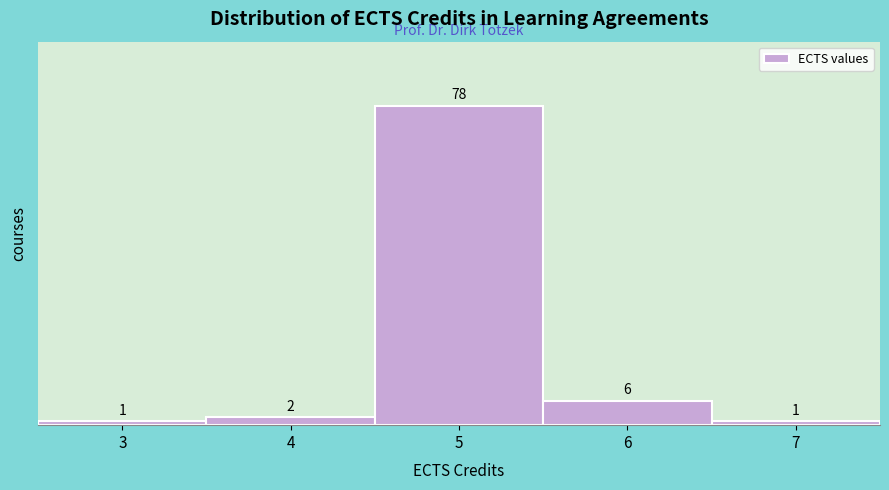

Reading left to right, extract all data points from this chart.

1	2	78	6	1